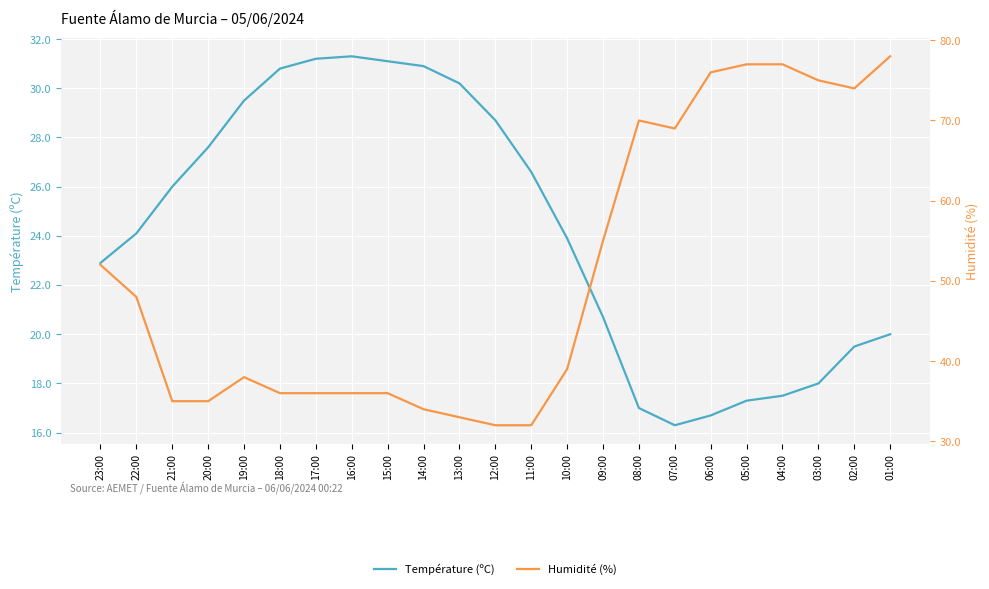

True or false: Humidité (%) and Température (ºC) cross at least once.

False